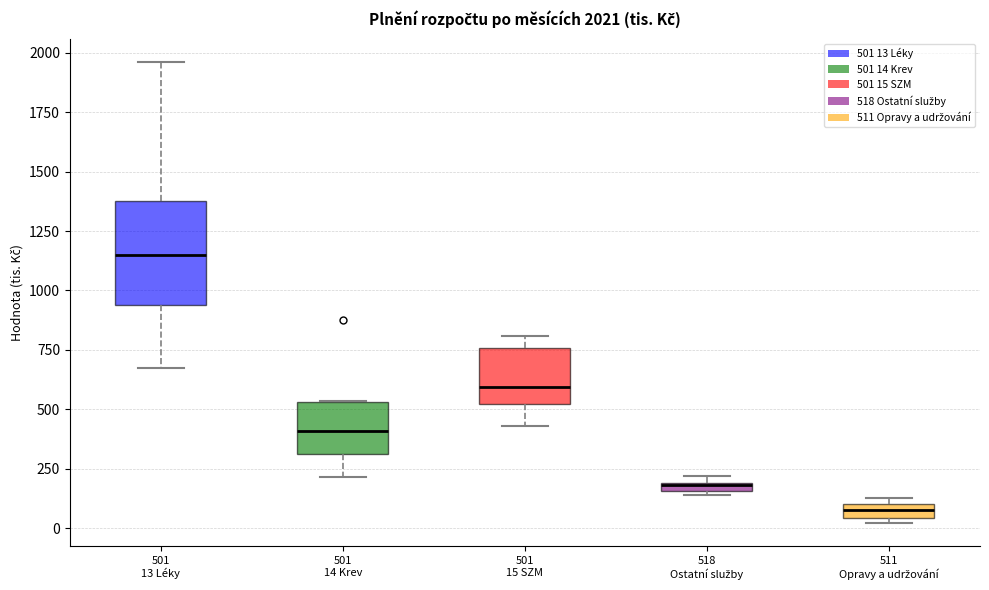

Which box is the tallest, from its lower edge to its upper edge?

501 13 Léky